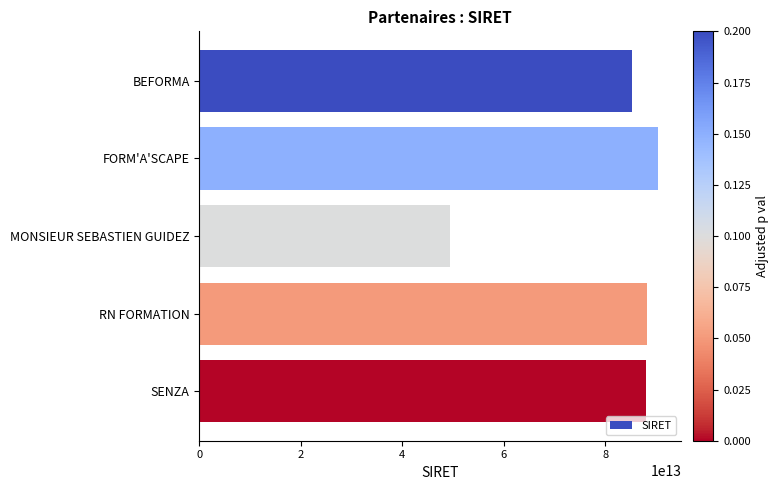

What is the change in value from MONSIEUR SEBASTIEN GUIDEZ to RN FORMATION?

+38675097399970